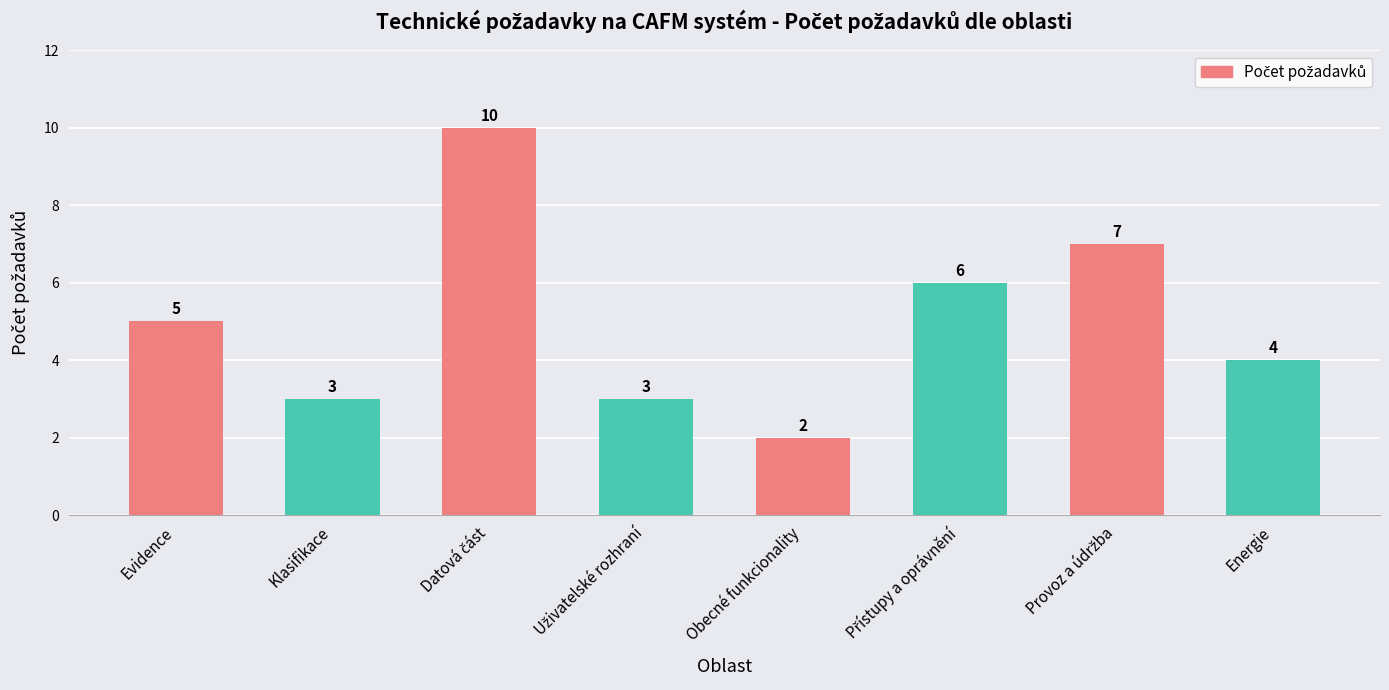

Is it true that the value at Provoz a údržba is 1?

False